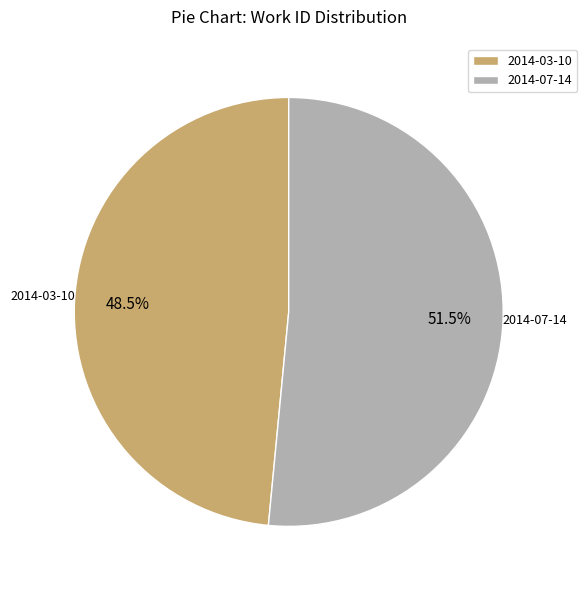

What is the ratio of the value at 2014-07-14 to the value at 2014-03-10?

1.1